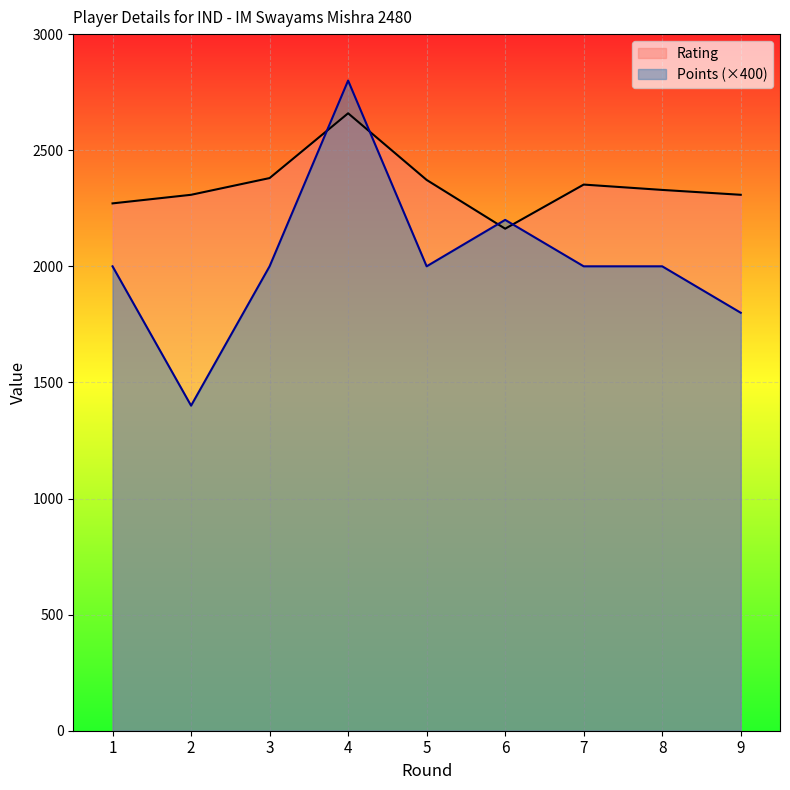

What is the difference between the highest and lowest values at 5?

372